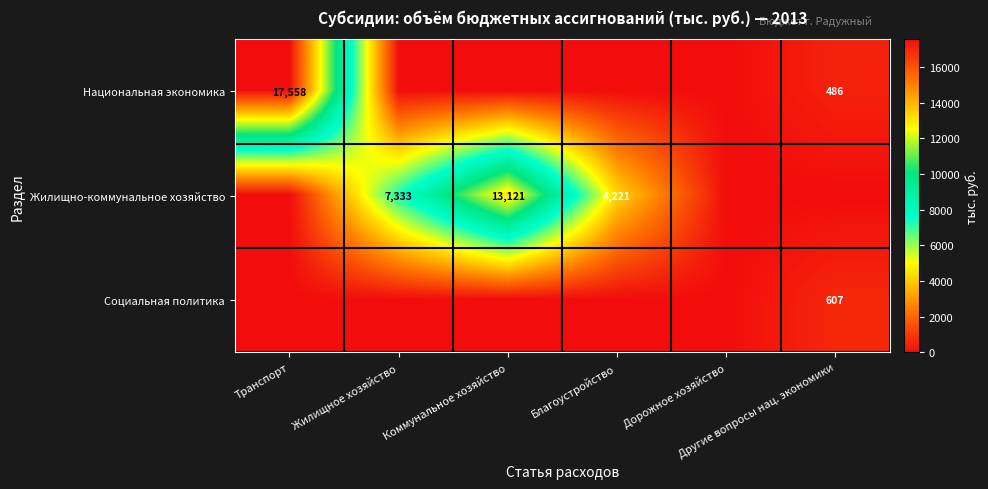

At which label does Жилищно-коммунальное хозяйство first exceed 4221?

Жилищное хозяйство